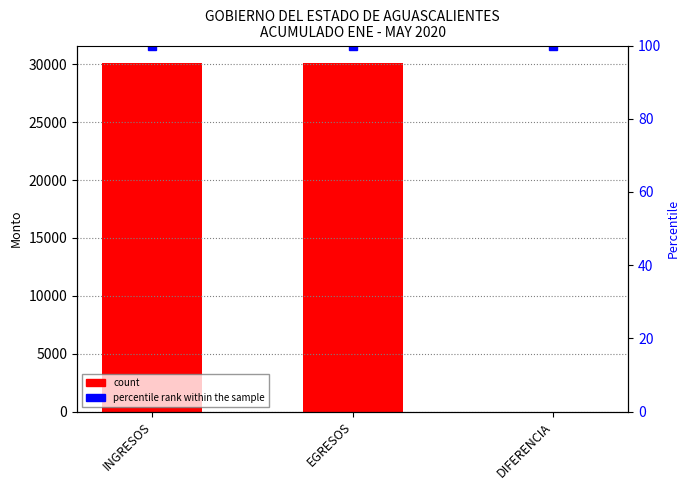

Which category has the lowest value across all series?

DIFERENCIA